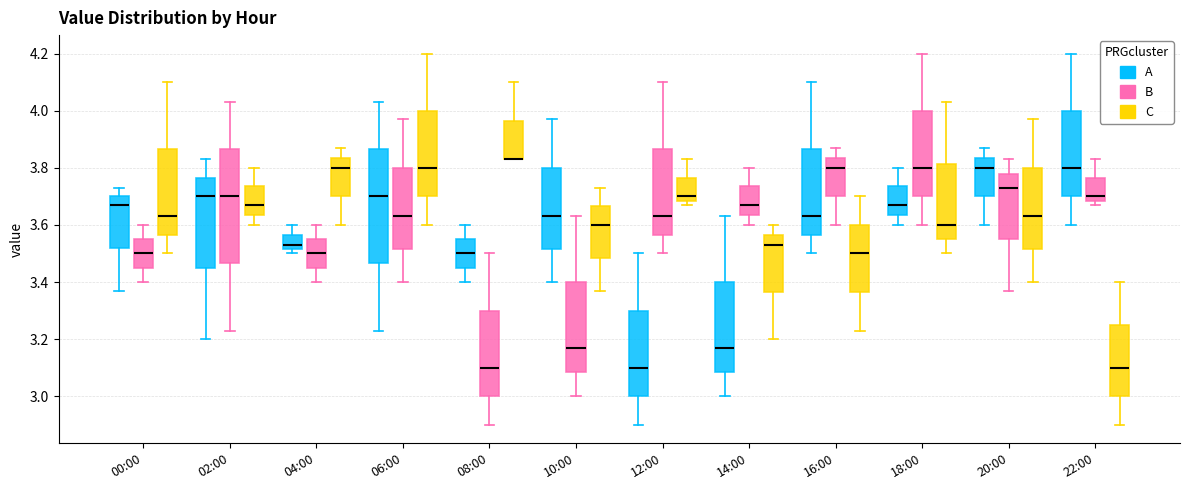

Reading left to right, read every box against the y-axis: the position of its median line, the range the box covers, and the ends of its whiskers. The values are not printed on the chart, so give them approximately, as read against the axis.

00:00 (A): median 3.68, box 3.52 to 3.70, whiskers 3.38 to 3.74
00:00 (B): median 3.50, box 3.46 to 3.56, whiskers 3.40 to 3.60
00:00 (C): median 3.64, box 3.56 to 3.86, whiskers 3.50 to 4.10
02:00 (A): median 3.70, box 3.46 to 3.76, whiskers 3.20 to 3.84
02:00 (B): median 3.70, box 3.46 to 3.86, whiskers 3.24 to 4.04
02:00 (C): median 3.68, box 3.64 to 3.74, whiskers 3.60 to 3.80
04:00 (A): median 3.54, box 3.52 to 3.56, whiskers 3.50 to 3.60
04:00 (B): median 3.50, box 3.46 to 3.56, whiskers 3.40 to 3.60
04:00 (C): median 3.80, box 3.70 to 3.84, whiskers 3.60 to 3.88
06:00 (A): median 3.70, box 3.46 to 3.86, whiskers 3.24 to 4.04
06:00 (B): median 3.64, box 3.52 to 3.80, whiskers 3.40 to 3.98
06:00 (C): median 3.80, box 3.70 to 4.00, whiskers 3.60 to 4.20
08:00 (A): median 3.50, box 3.46 to 3.56, whiskers 3.40 to 3.60
08:00 (B): median 3.10, box 3.00 to 3.30, whiskers 2.90 to 3.50
08:00 (C): median 3.84 (drawn on the box's lower edge), box 3.84 to 3.96, whiskers 3.84 to 4.10
10:00 (A): median 3.64, box 3.52 to 3.80, whiskers 3.40 to 3.98
10:00 (B): median 3.18, box 3.08 to 3.40, whiskers 3.00 to 3.64
10:00 (C): median 3.60, box 3.48 to 3.66, whiskers 3.38 to 3.74
12:00 (A): median 3.10, box 3.00 to 3.30, whiskers 2.90 to 3.50
12:00 (B): median 3.64, box 3.56 to 3.86, whiskers 3.50 to 4.10
12:00 (C): median 3.70, box 3.68 to 3.76, whiskers 3.68 (just below the box's lower edge) to 3.84
14:00 (A): median 3.18, box 3.08 to 3.40, whiskers 3.00 to 3.64
14:00 (B): median 3.68, box 3.64 to 3.74, whiskers 3.60 to 3.80
14:00 (C): median 3.54, box 3.36 to 3.56, whiskers 3.20 to 3.60
16:00 (A): median 3.64, box 3.56 to 3.86, whiskers 3.50 to 4.10
16:00 (B): median 3.80, box 3.70 to 3.84, whiskers 3.60 to 3.88
16:00 (C): median 3.50, box 3.36 to 3.60, whiskers 3.24 to 3.70
18:00 (A): median 3.68, box 3.64 to 3.74, whiskers 3.60 to 3.80
18:00 (B): median 3.80, box 3.70 to 4.00, whiskers 3.60 to 4.20
18:00 (C): median 3.60, box 3.56 to 3.82, whiskers 3.50 to 4.04
20:00 (A): median 3.80, box 3.70 to 3.84, whiskers 3.60 to 3.88
20:00 (B): median 3.74, box 3.56 to 3.78, whiskers 3.38 to 3.84
20:00 (C): median 3.64, box 3.52 to 3.80, whiskers 3.40 to 3.98
22:00 (A): median 3.80, box 3.70 to 4.00, whiskers 3.60 to 4.20
22:00 (B): median 3.70, box 3.68 to 3.76, whiskers 3.68 (just below the box's lower edge) to 3.84
22:00 (C): median 3.10, box 3.00 to 3.26, whiskers 2.90 to 3.40